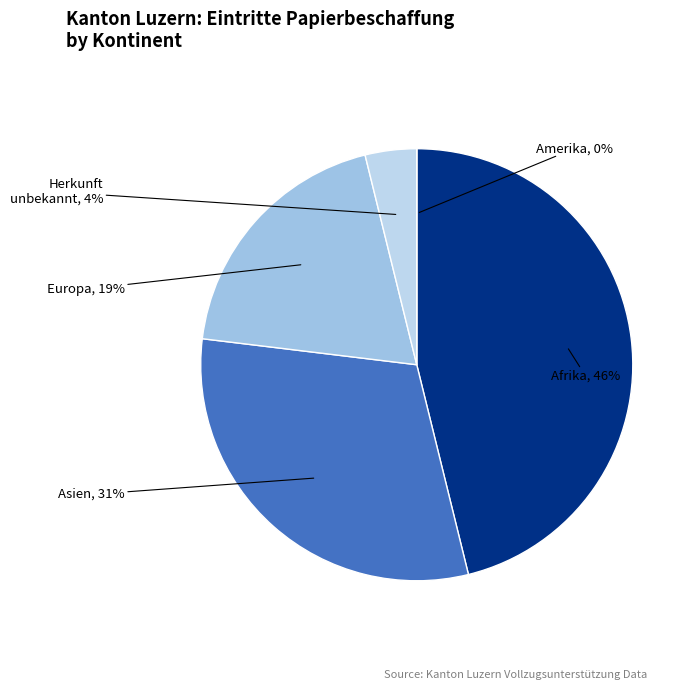

What percentage is NOT represented by Afrika?

53.8%